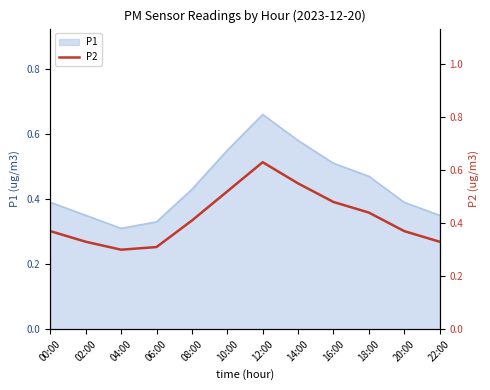

What is the label of the 10th point from the left?

18:00